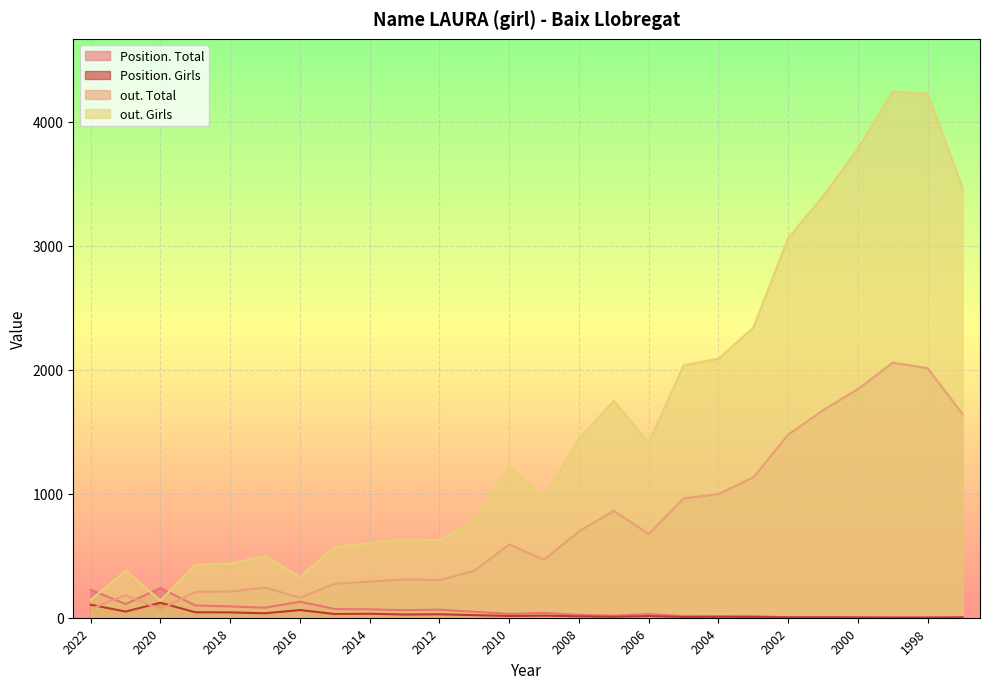

How many interior local peaks does the Position. Total series have?

5